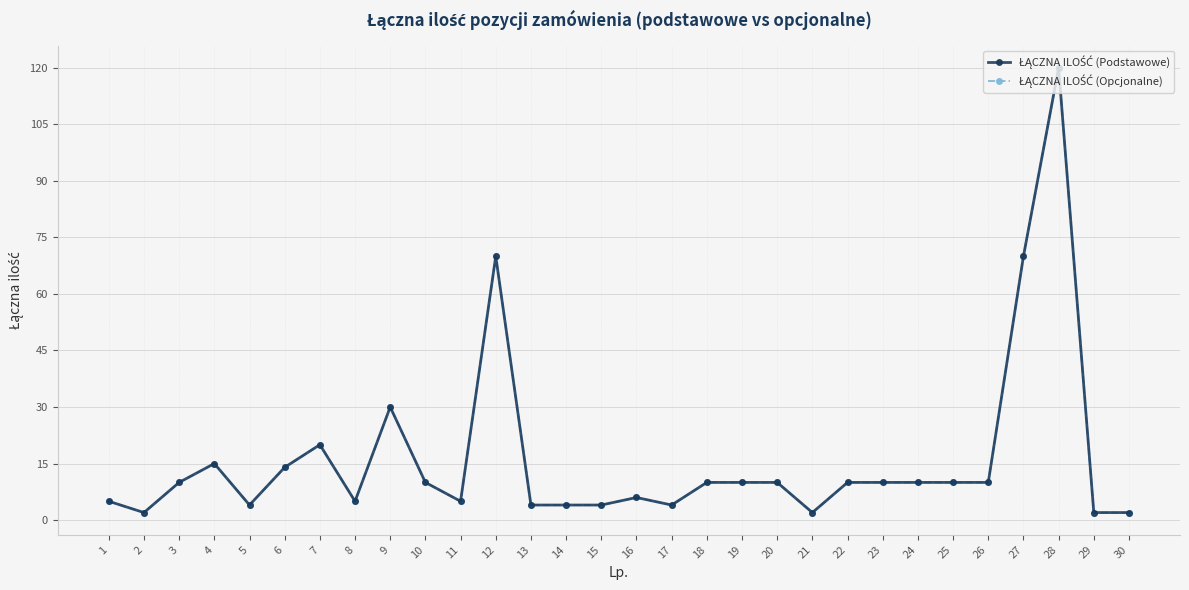

At 23, list the series in order from largest to smallest.

ŁĄCZNA ILOŚĆ (Podstawowe), ŁĄCZNA ILOŚĆ (Opcjonalne)